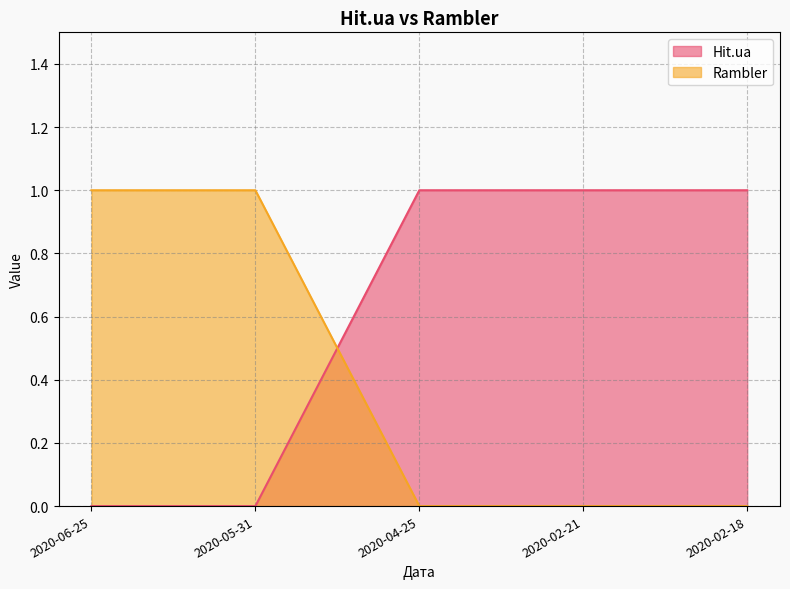

True or false: Hit.ua has a value of 2 at 2020-04-25.

False